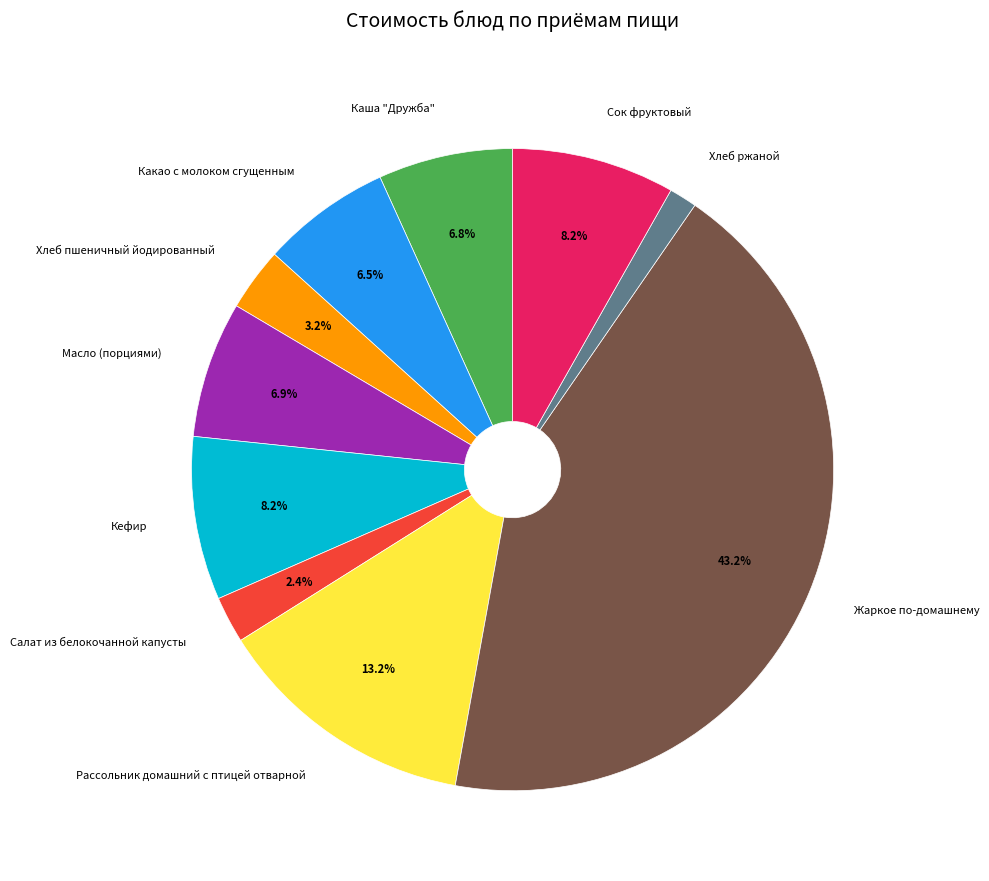

The Масло (порциями) slice represents 1% of the pie. True or false?

False